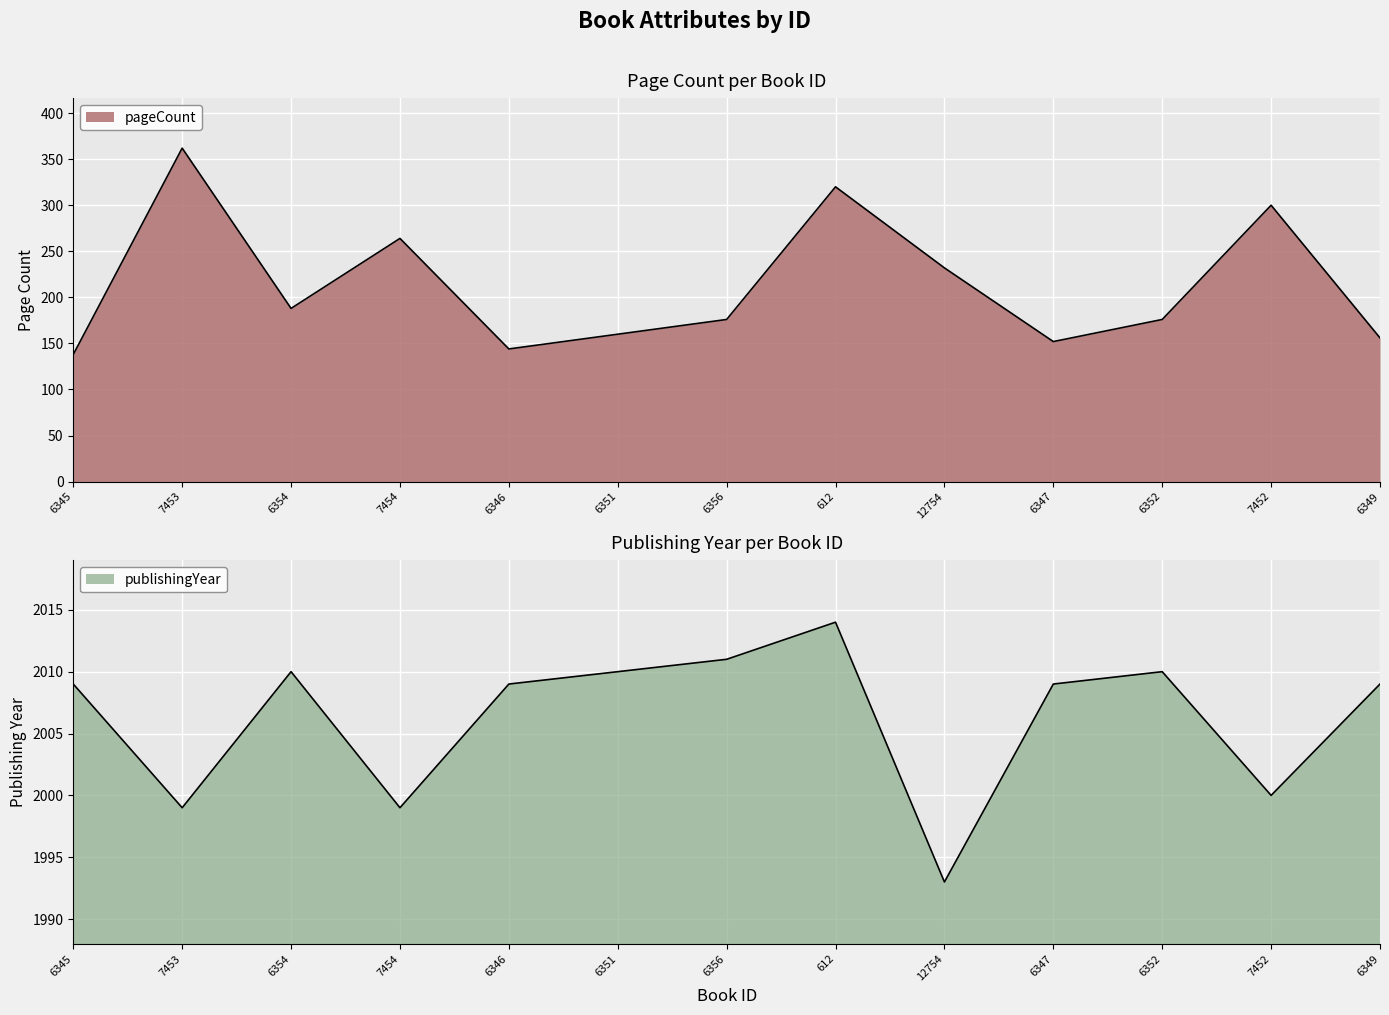

What is the greatest value displayed?

2014